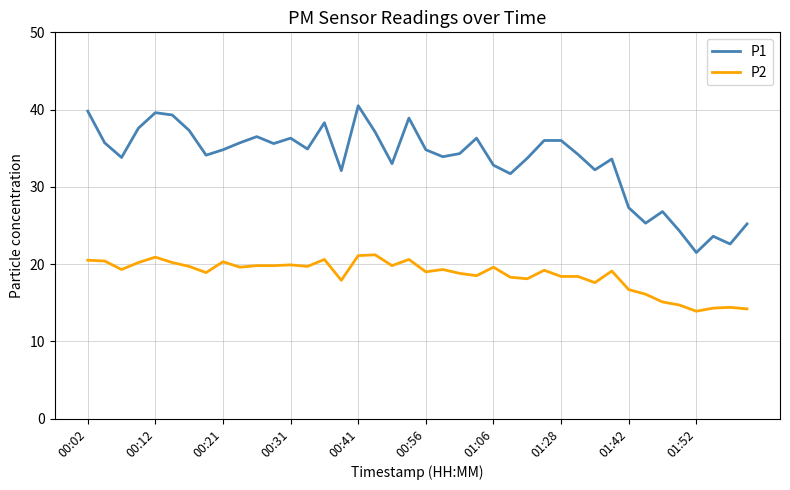

Which series has the widest spread of values?

P1